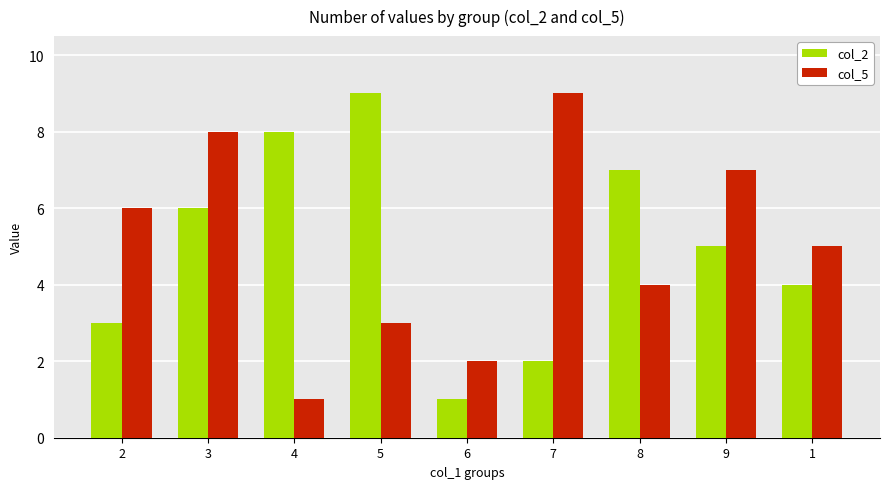

Is it true that col_5 equals 6 at 2?

True